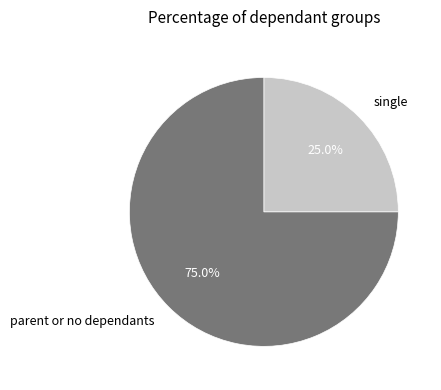

Do single and parent or no dependants together represent more than half of the pie?

Yes